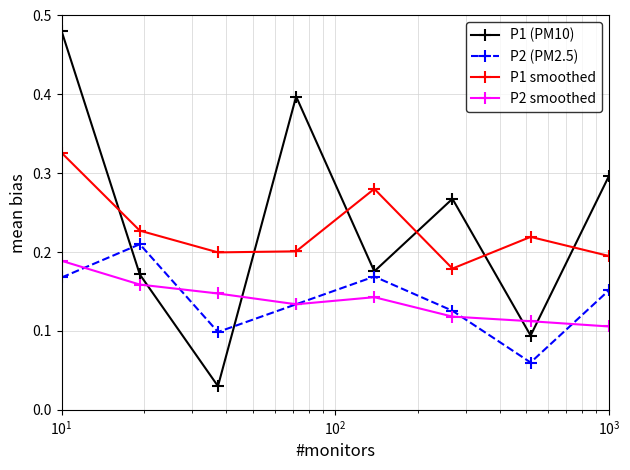

Which series has the largest range (max minus min)?

P1 (PM10)